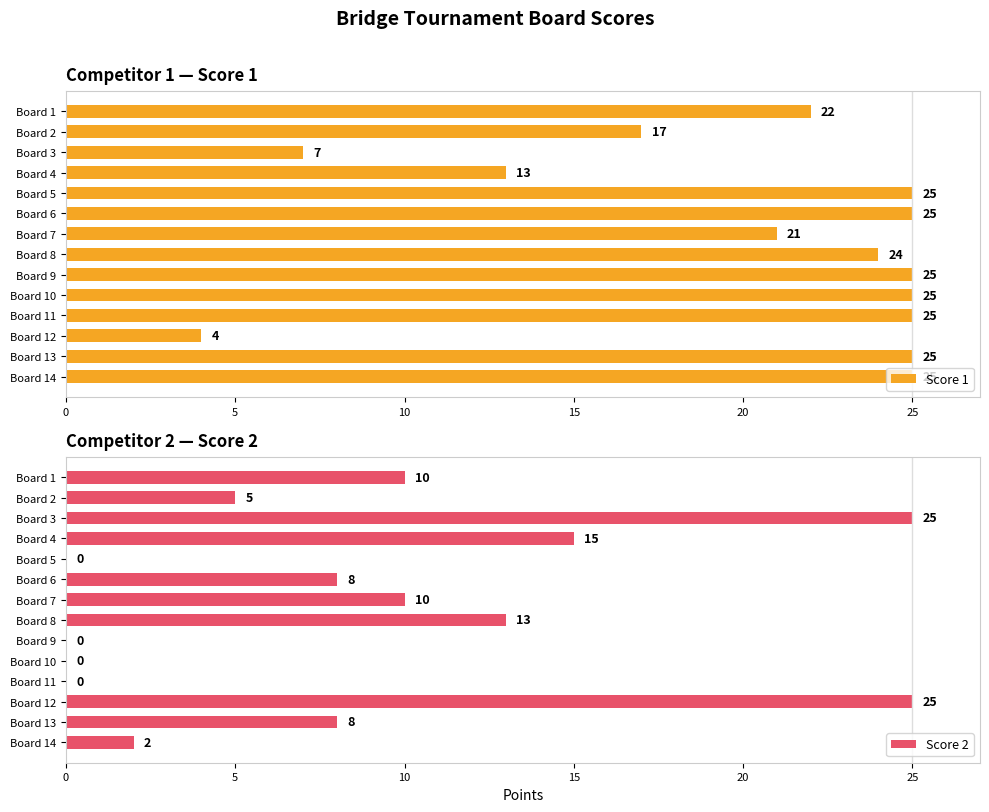

Where is Score 2 nearest to the value 12?

Board 8